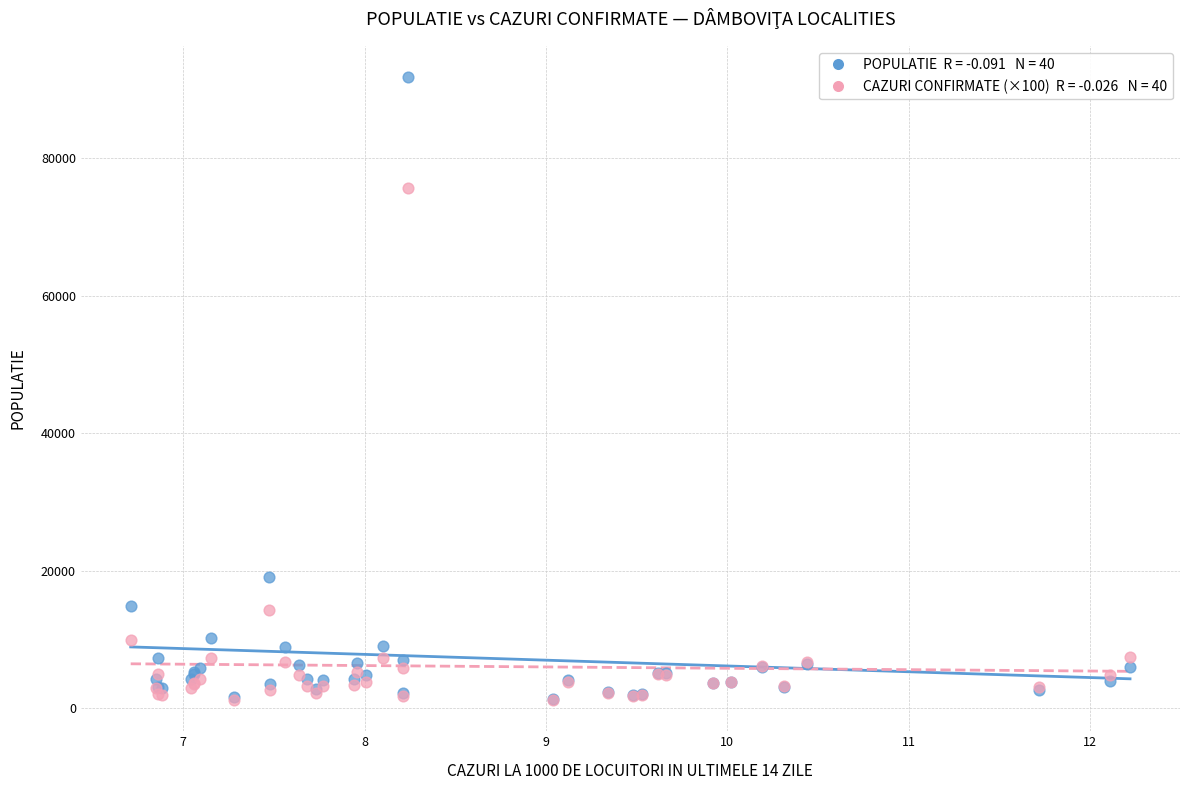

Across all series, what Y value is closest to 46510?

19135